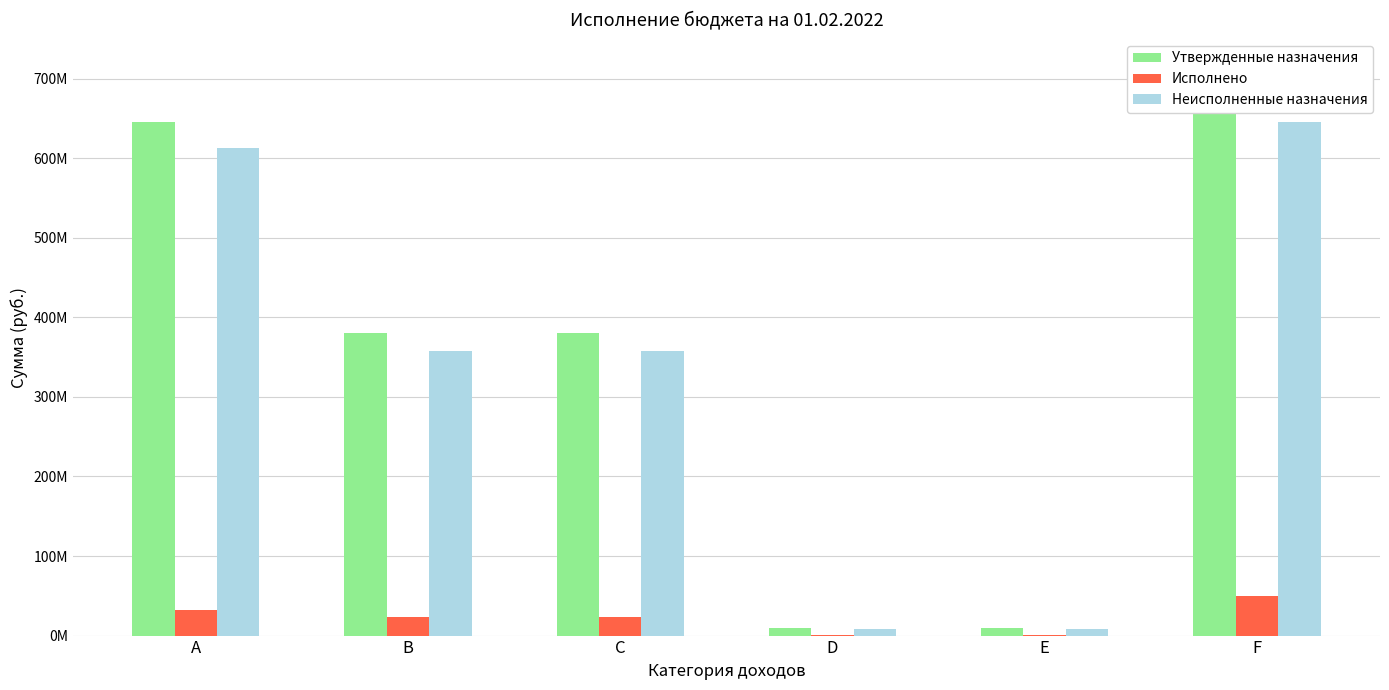

What is the sum of all Утвержденные назначения values?

2120376800.0